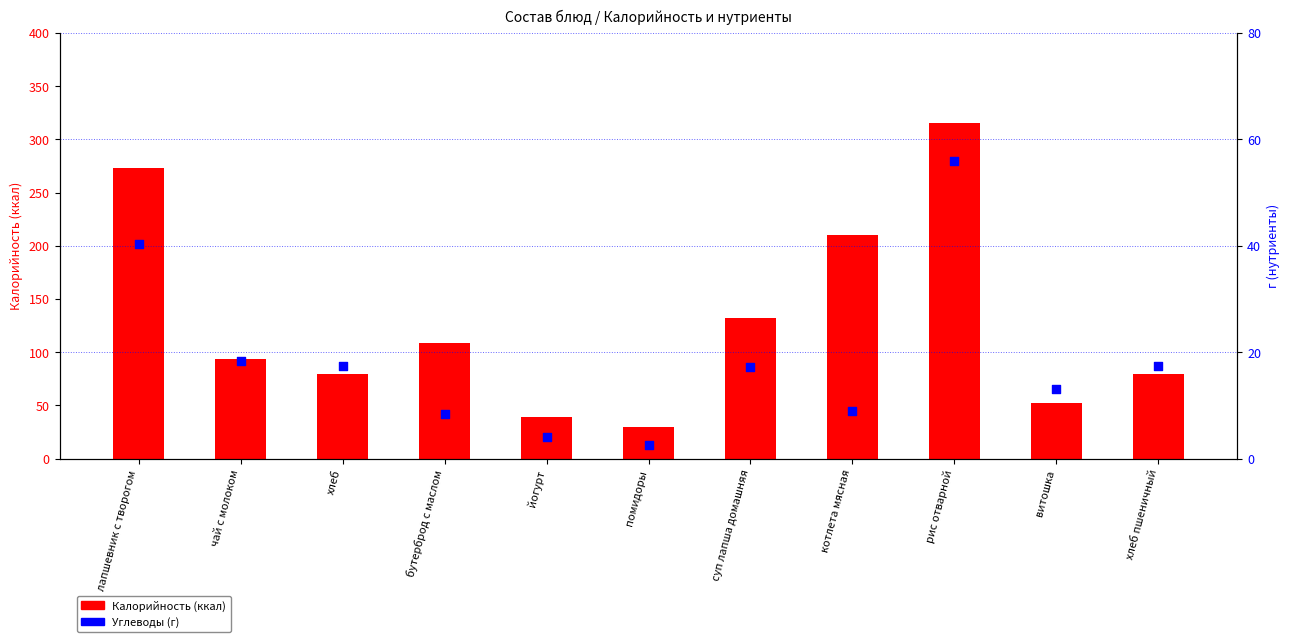

What are all the series names shown in the legend?

Калорийность, Углеводы